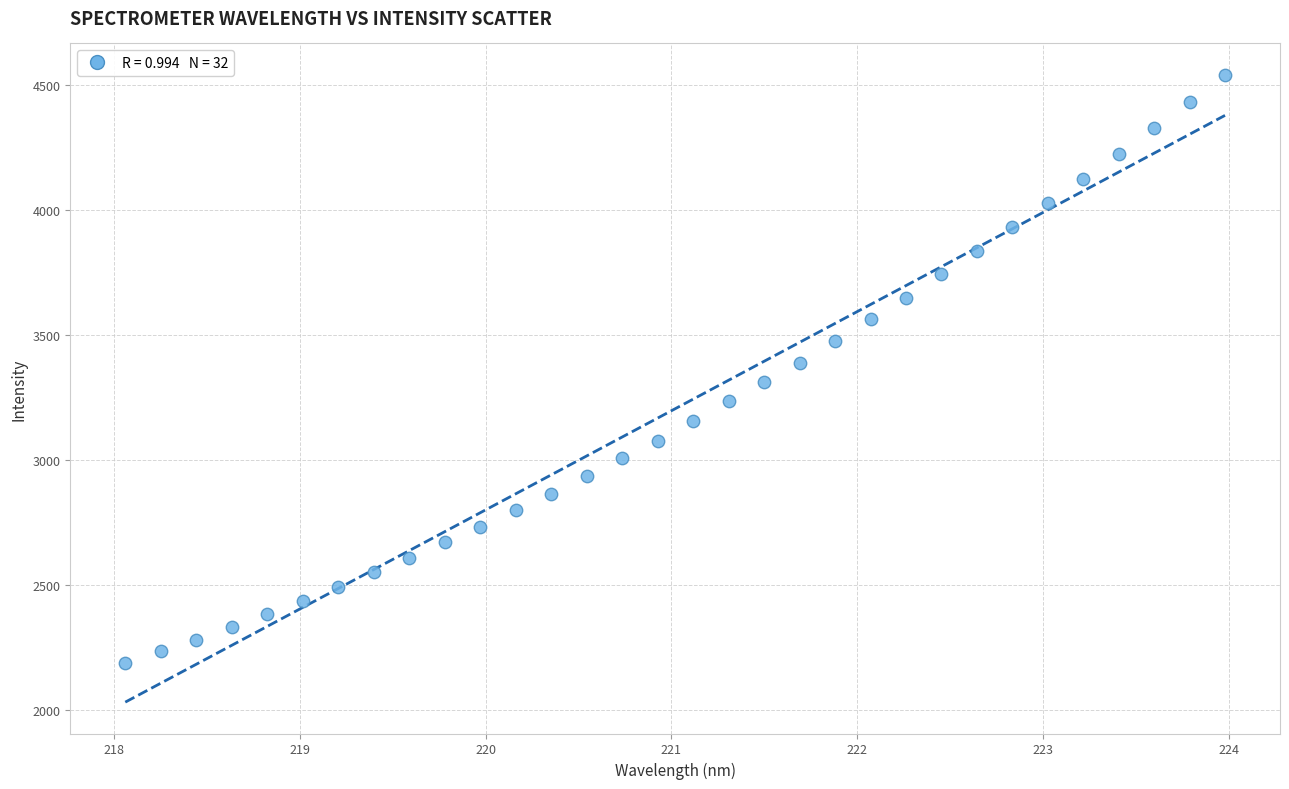

What is the range of X values (max minus min)?

5.9